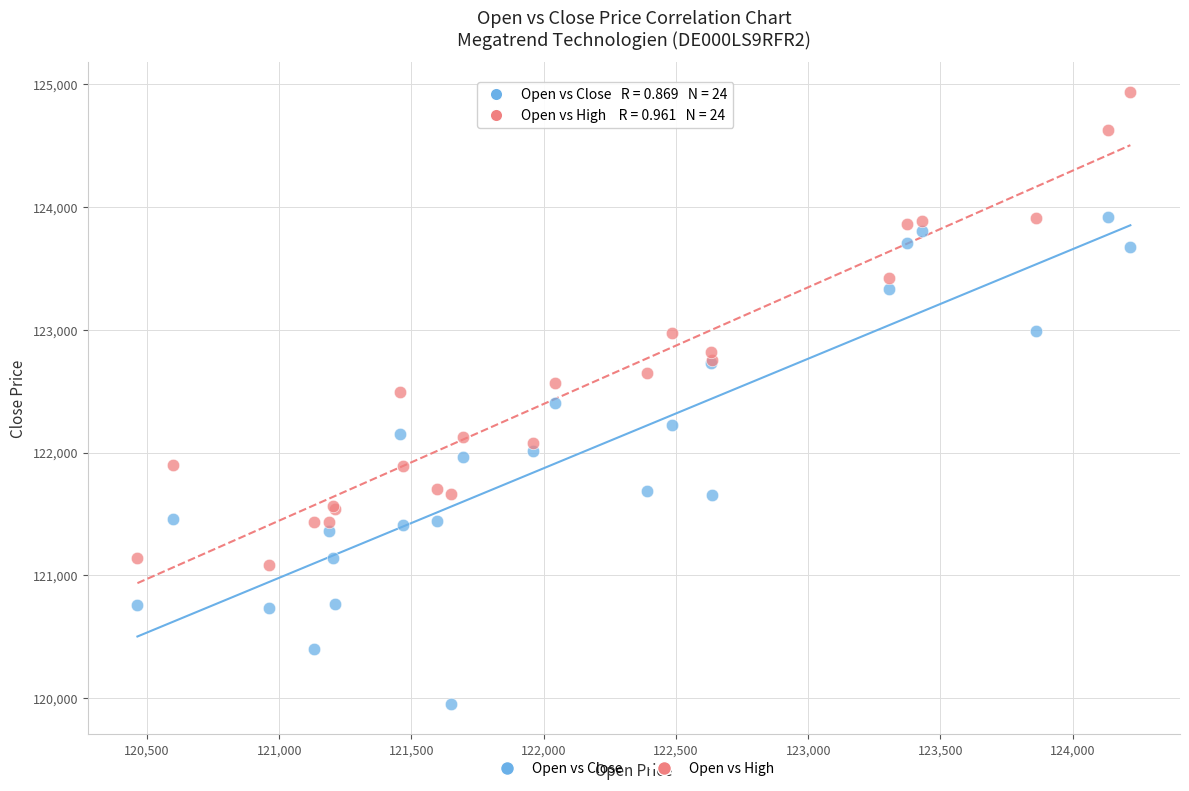

Which series has the largest Y range (max minus min)?

Open vs Close